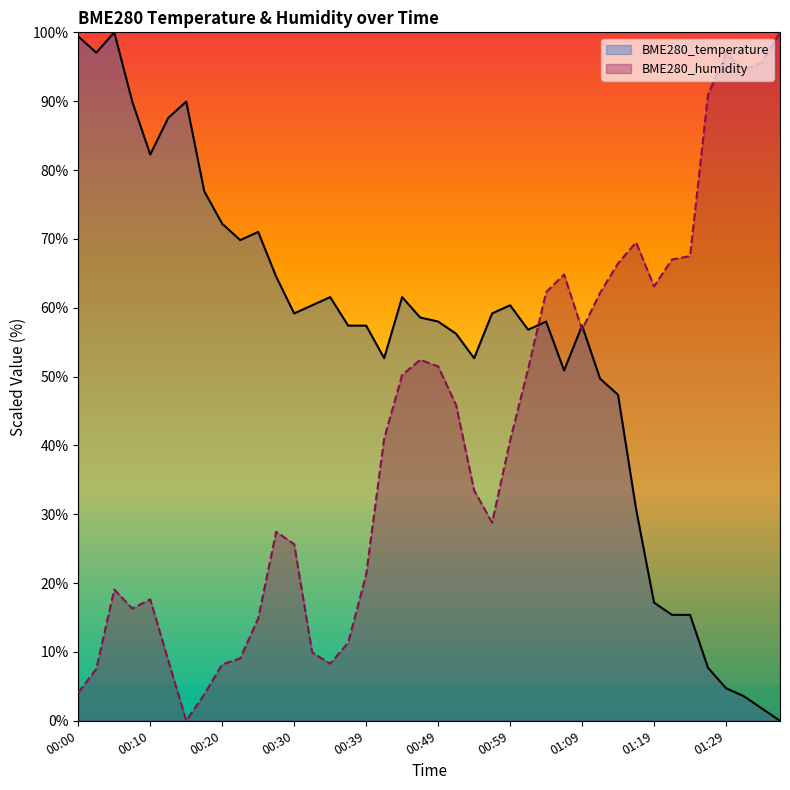

At which label does BME280_temperature reach its minimum?

01:37